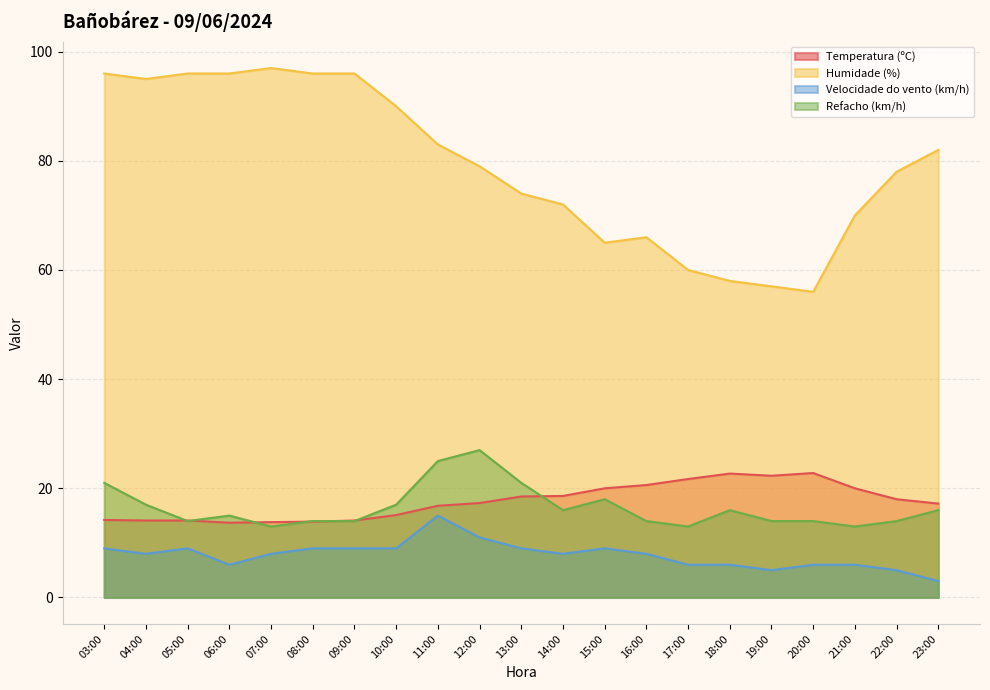

How many lines are shown in the chart?

4